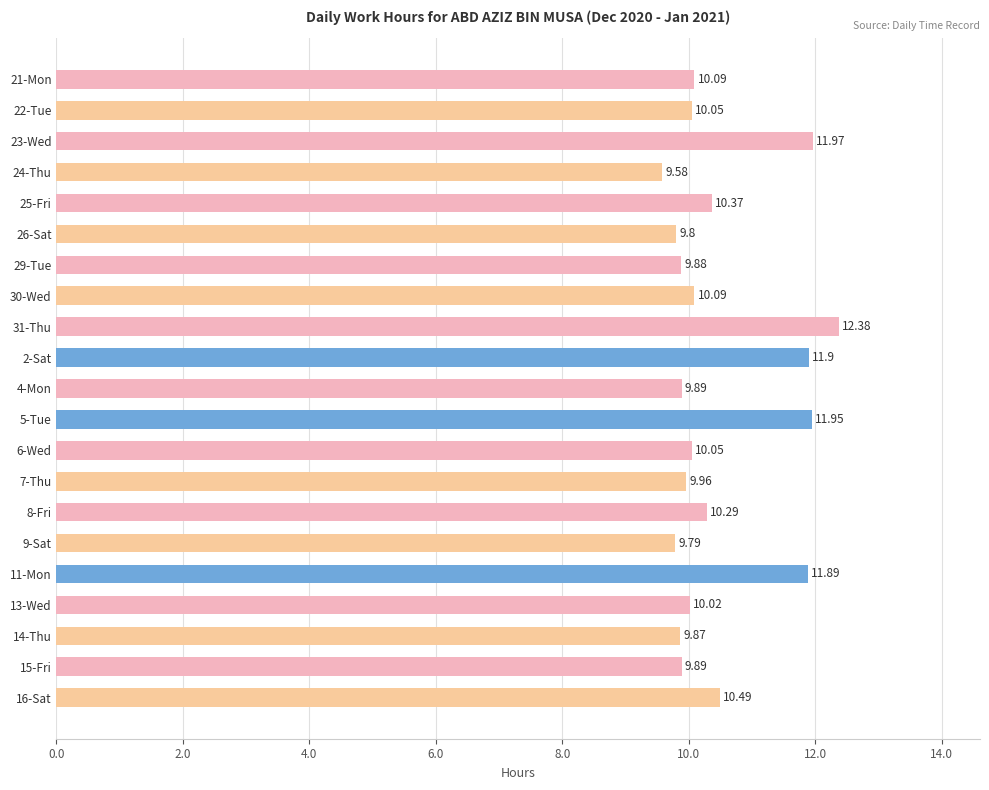

What is the change in value from 21-Mon to 26-Sat?

-0.3